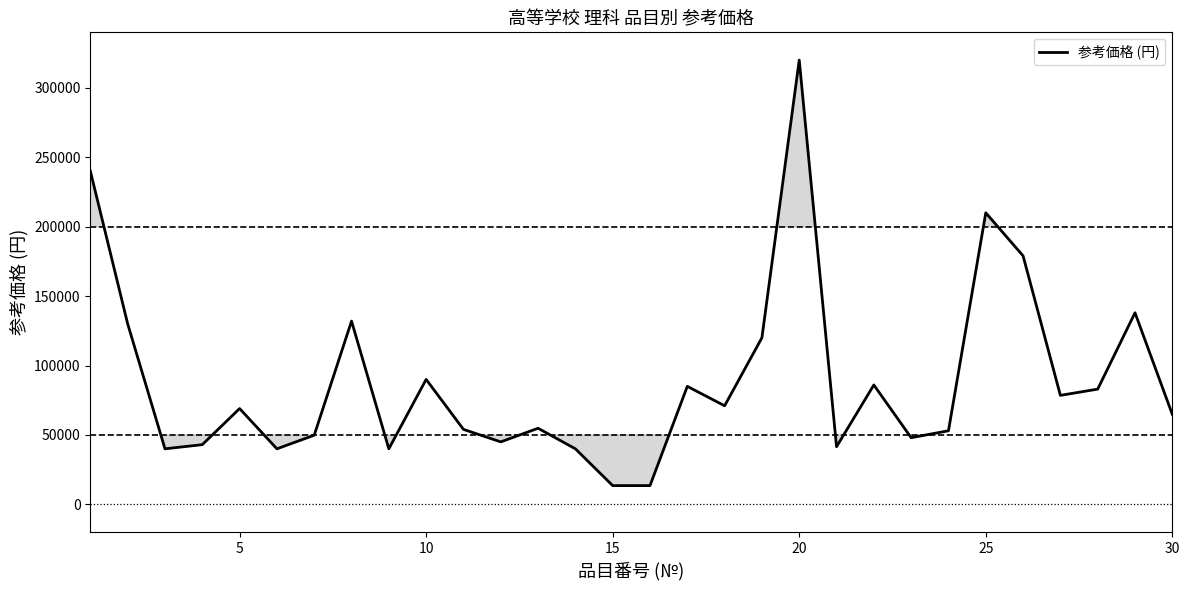

What is the difference between the maximum and minimum values?

306500